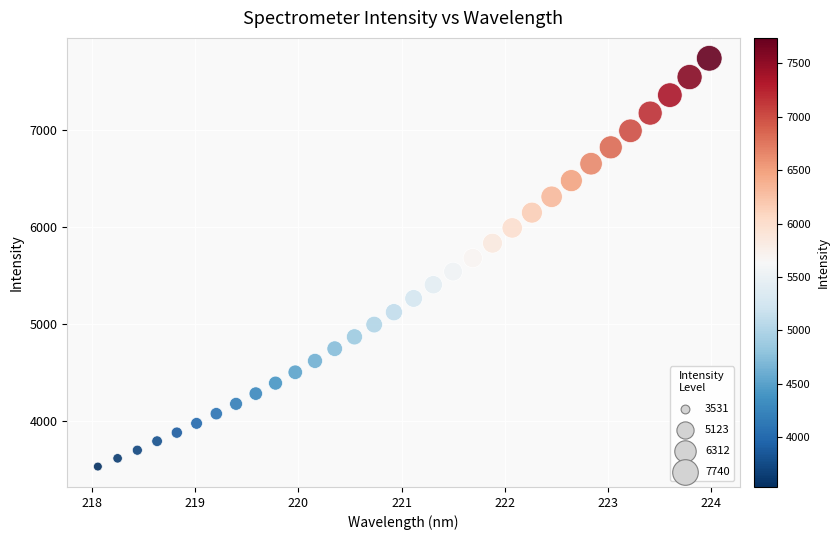

What is the range of Y values (max minus min)?

4208.0